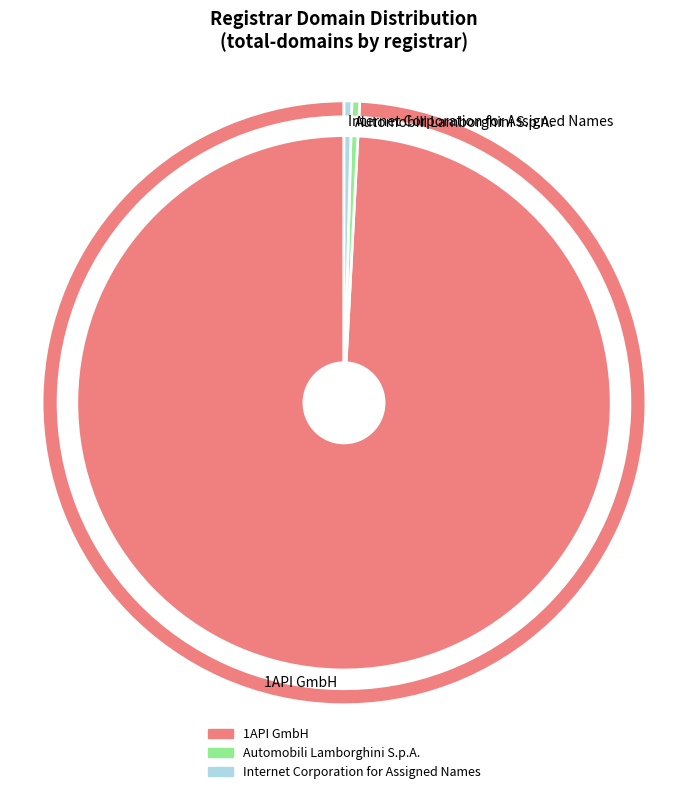

What is the largest slice in the pie chart?

1API GmbH